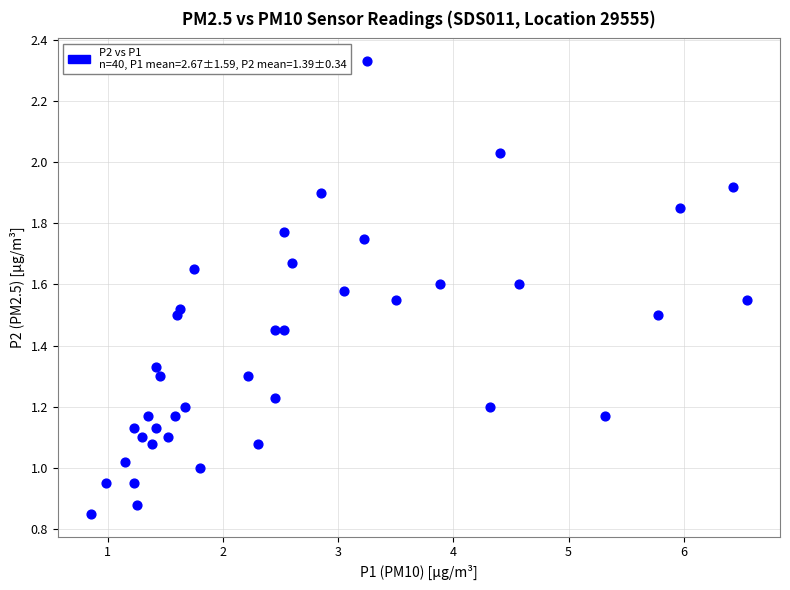

What is the range of X values (max minus min)?

5.7